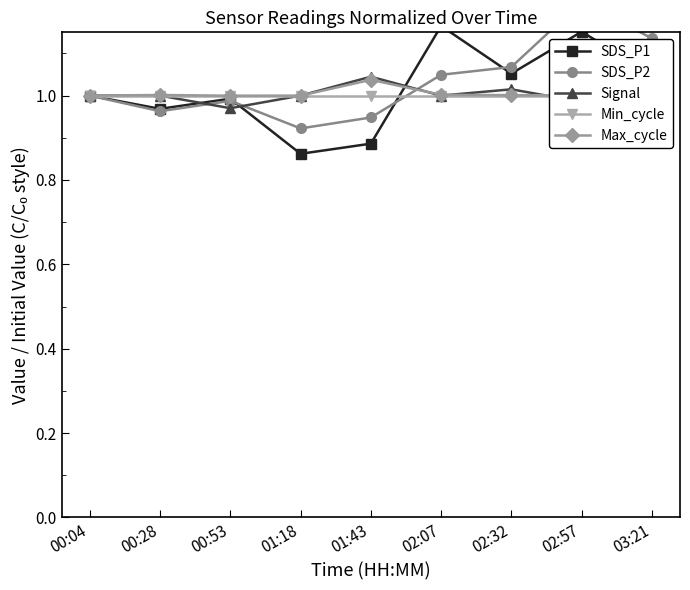

True or false: Signal has a value of 0.3 at 02:07.

False